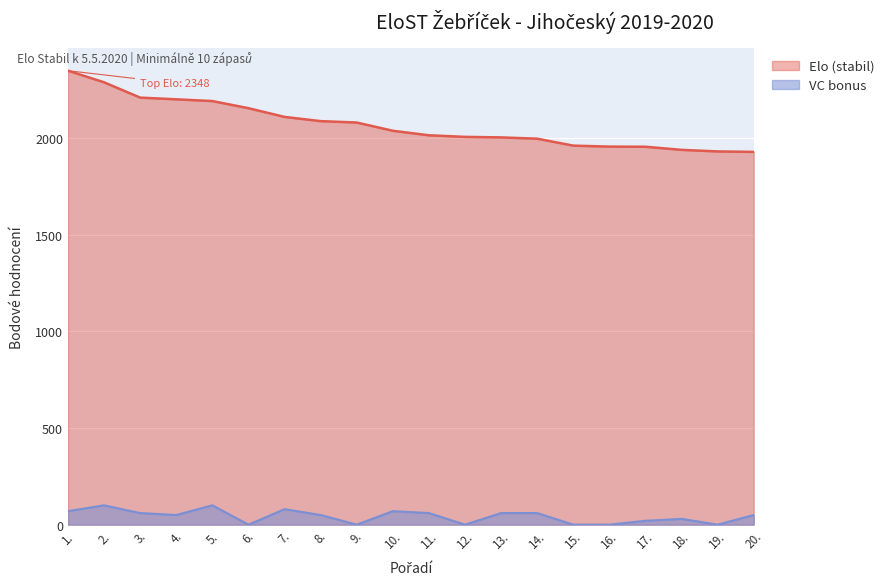

True or false: Elo (stabil) has more than 0 interior local peaks.

False